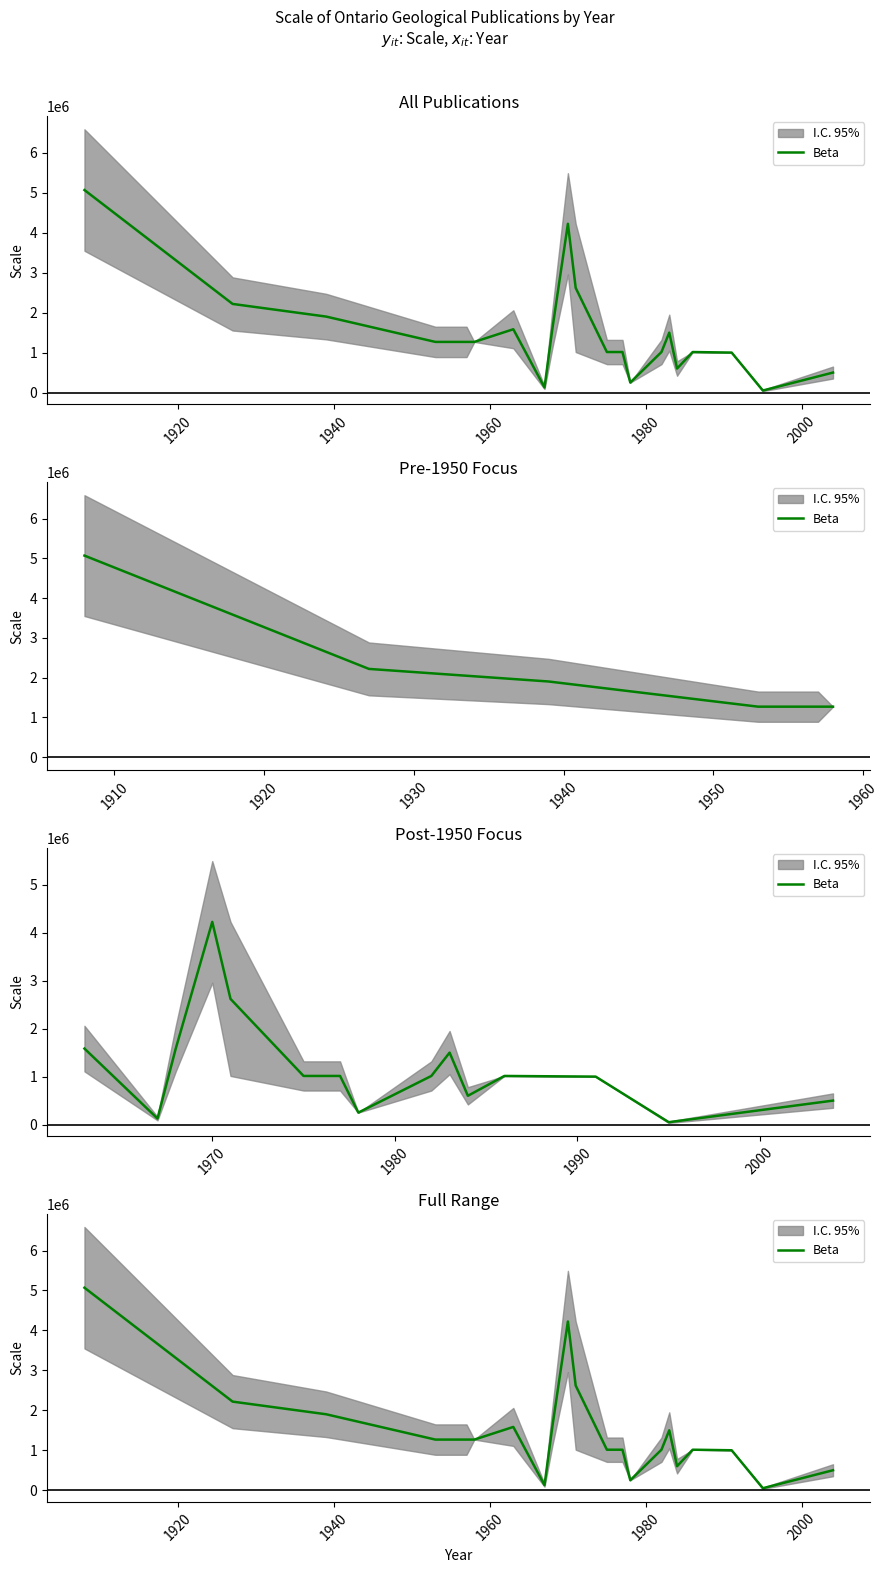

What is the average value?

1480069